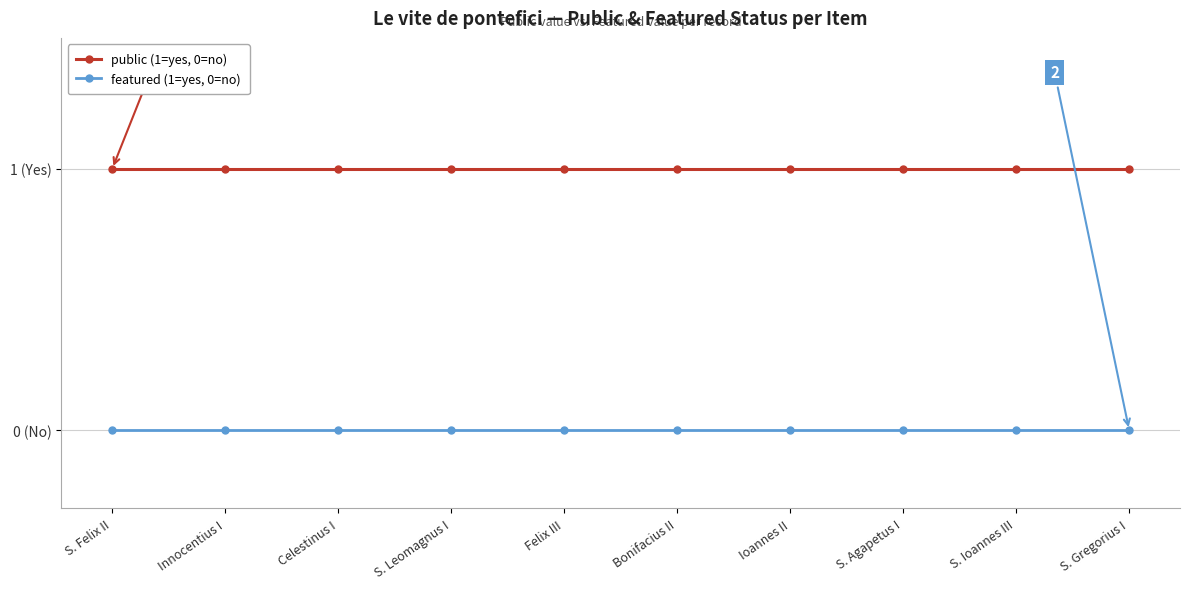

Does the chart display data point markers on the line(s)?

Yes